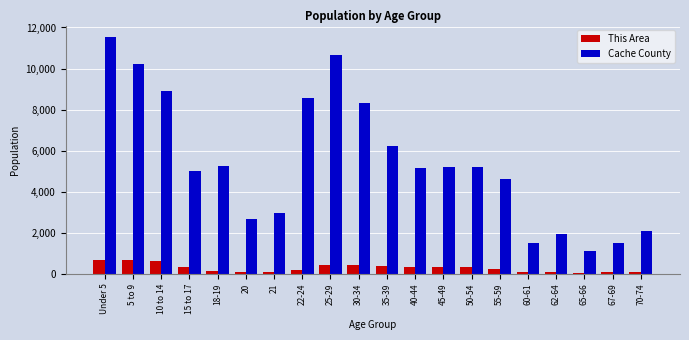

What is the label of the 14th bar from the right?

21